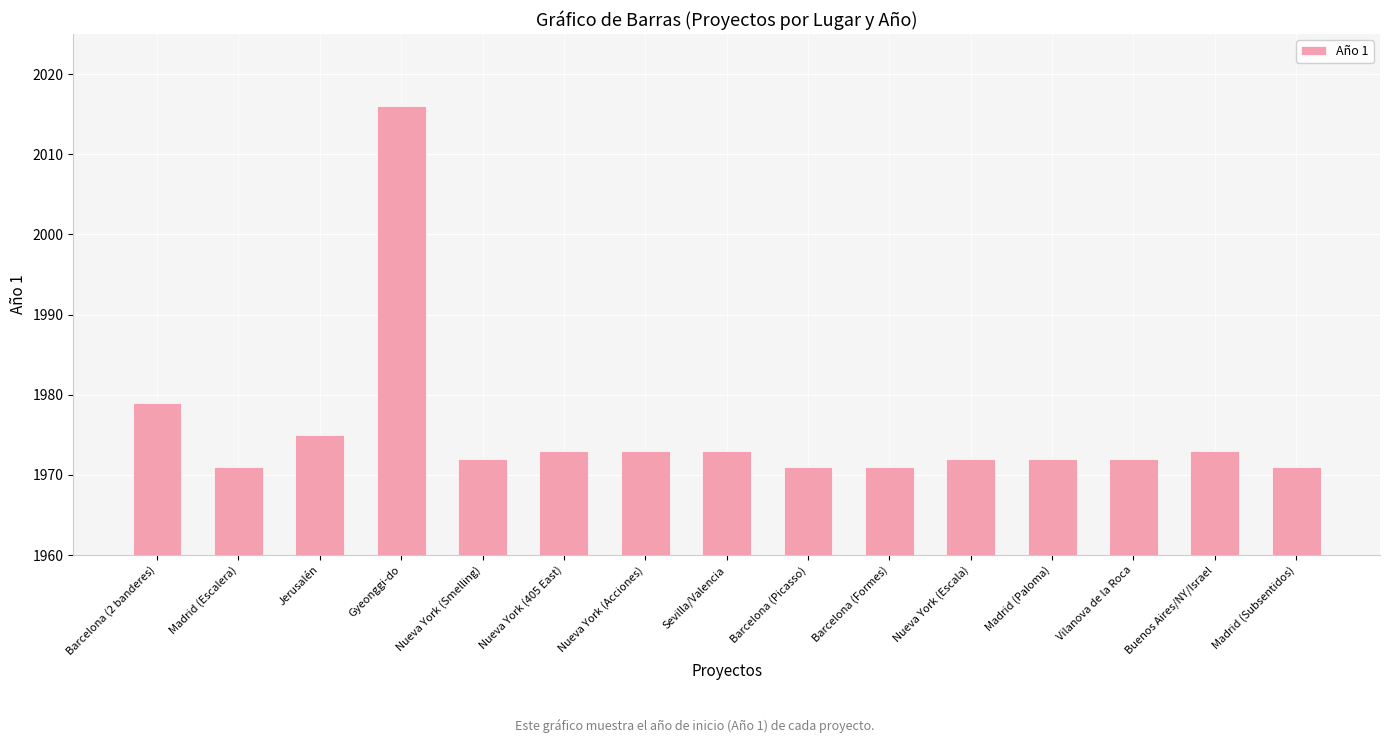

What is the label of the 9th bar from the right?

Nueva York (Acciones)